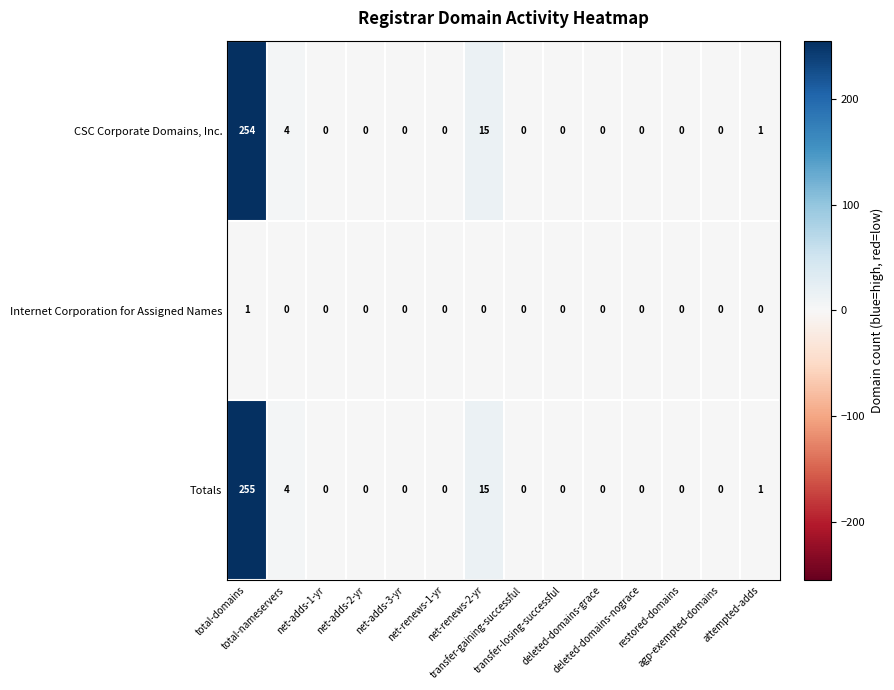

What is the maximum value shown in the chart?

255